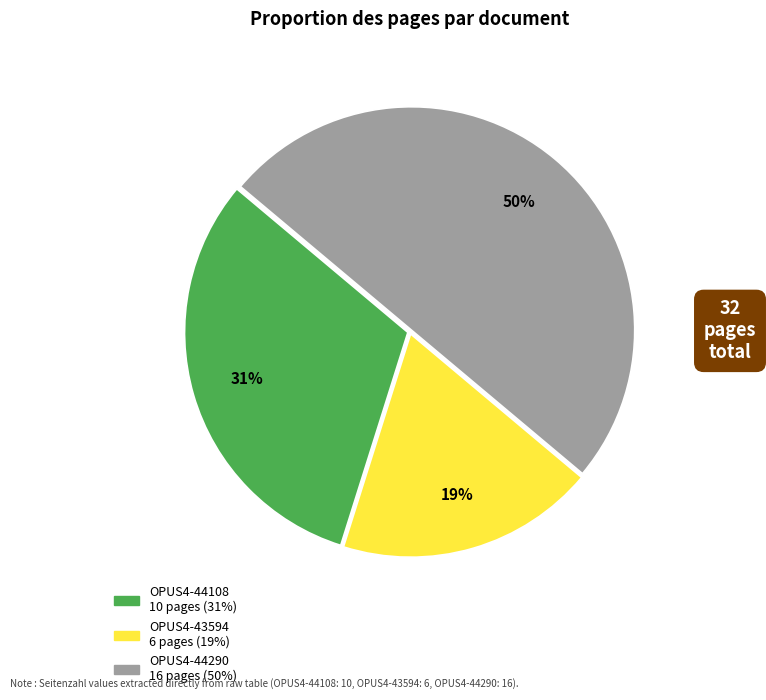

To the nearest percent, what percentage of the pie is OPUS4-44108?

31%